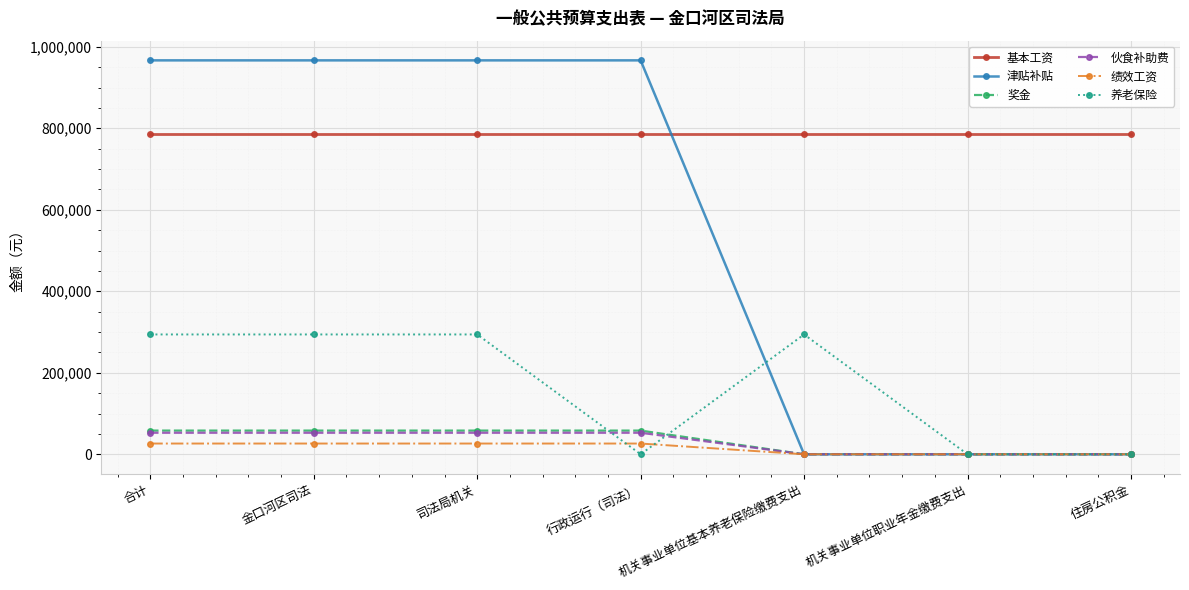

What is the total value across all series at 机关事业单位基本养老保险缴费支出?

1080420